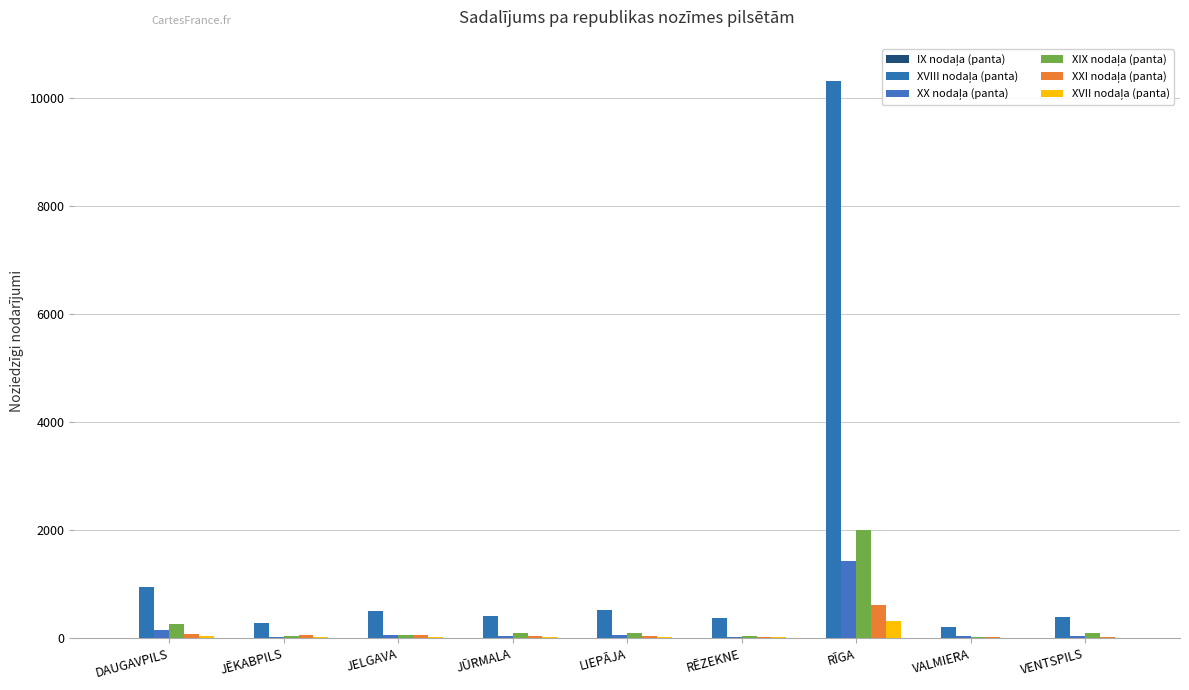

What is the sum of all XX nodaļa (panta) values?

1889